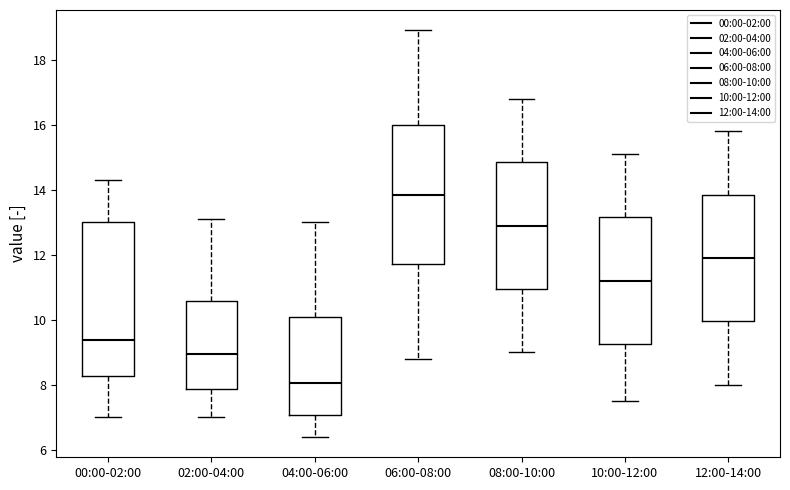

Reading left to right, read every box against the y-axis: the position of its median line, the range the box covers, and the ends of its whiskers. The values are not printed on the chart, so give them approximately, as read against the axis.

00:00-02:00: median 9.4, box 8.2 to 13.0, whiskers 7.0 to 14.4
02:00-04:00: median 9.0, box 7.8 to 10.6, whiskers 7.0 to 13.2
04:00-06:00: median 8.0, box 7.0 to 10.0, whiskers 6.4 to 13.0
06:00-08:00: median 13.8, box 11.8 to 16.0, whiskers 8.8 to 19.0
08:00-10:00: median 13.0, box 11.0 to 14.8, whiskers 9.0 to 16.8
10:00-12:00: median 11.2, box 9.2 to 13.2, whiskers 7.6 to 15.2
12:00-14:00: median 12.0, box 10.0 to 13.8, whiskers 8.0 to 15.8